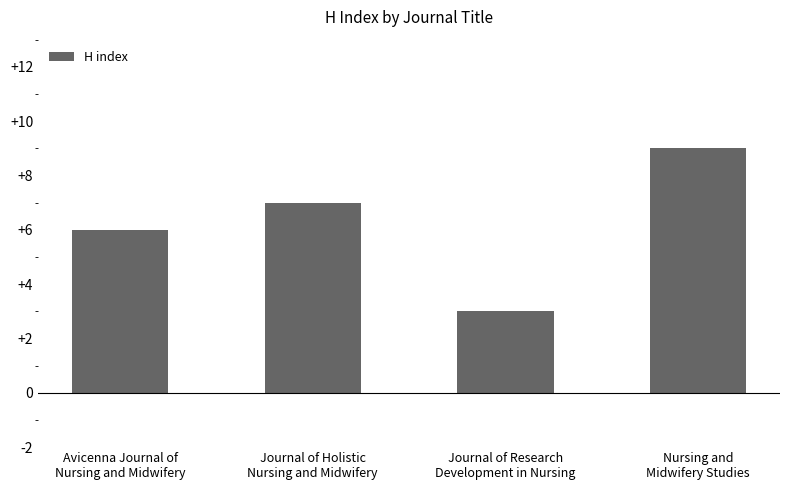

Which category has the highest value across all series?

Nursing and
Midwifery Studies